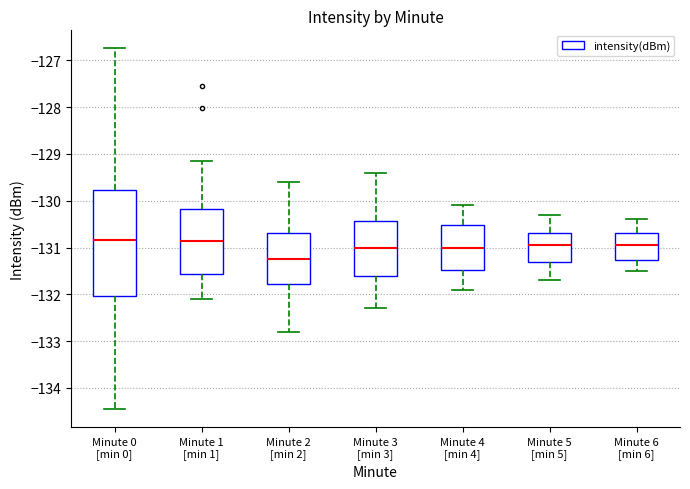

Where is the upper edge of the box for Minute 1 [min 1] on the y-axis? The values are not printed on the chart, so give them approximately, as read against the axis.

-130.2